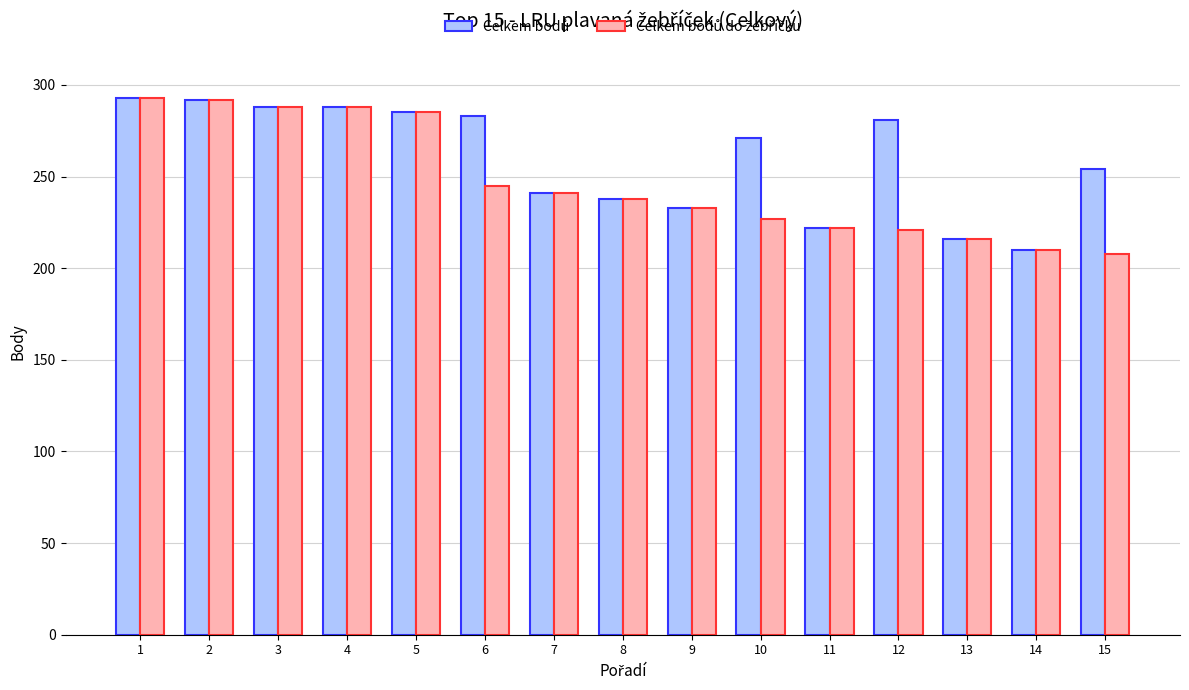

What is the greatest value displayed?

293